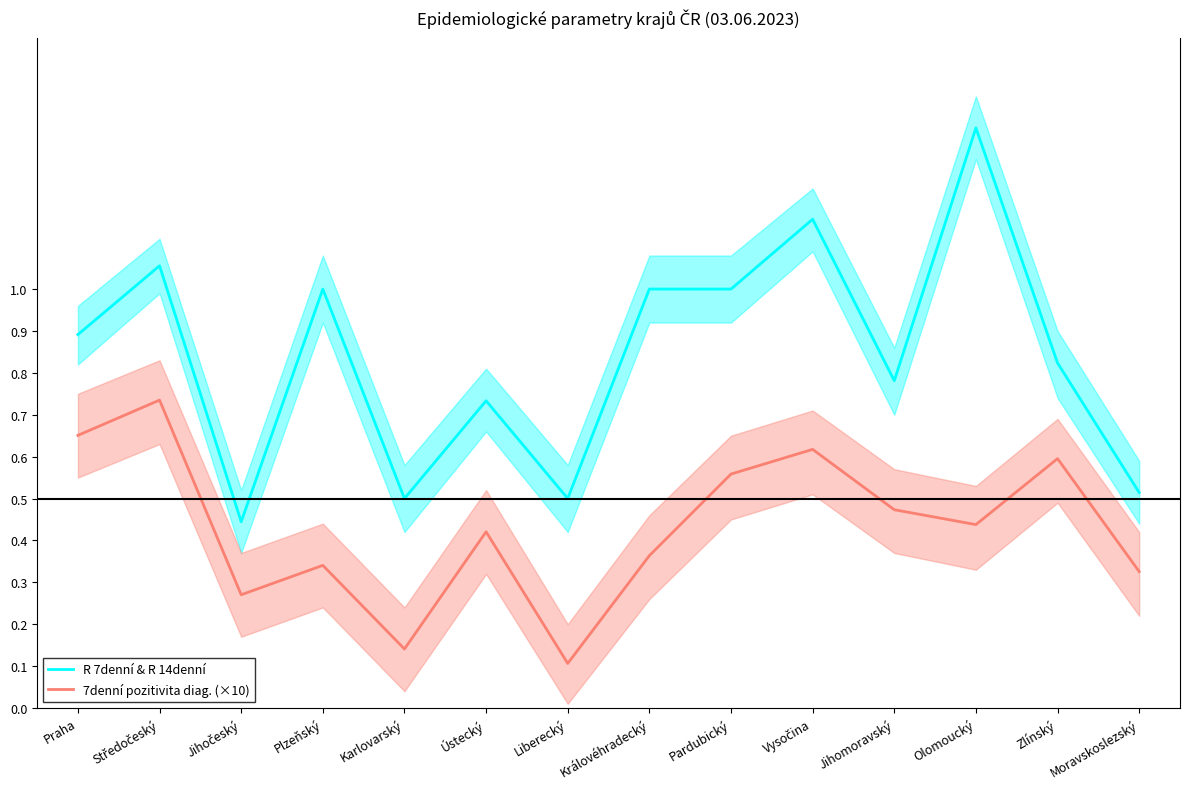

List the series in order of their peak value, highest first.

R 7denní & R 14denní, 7denní pozitivita diag. (×10)